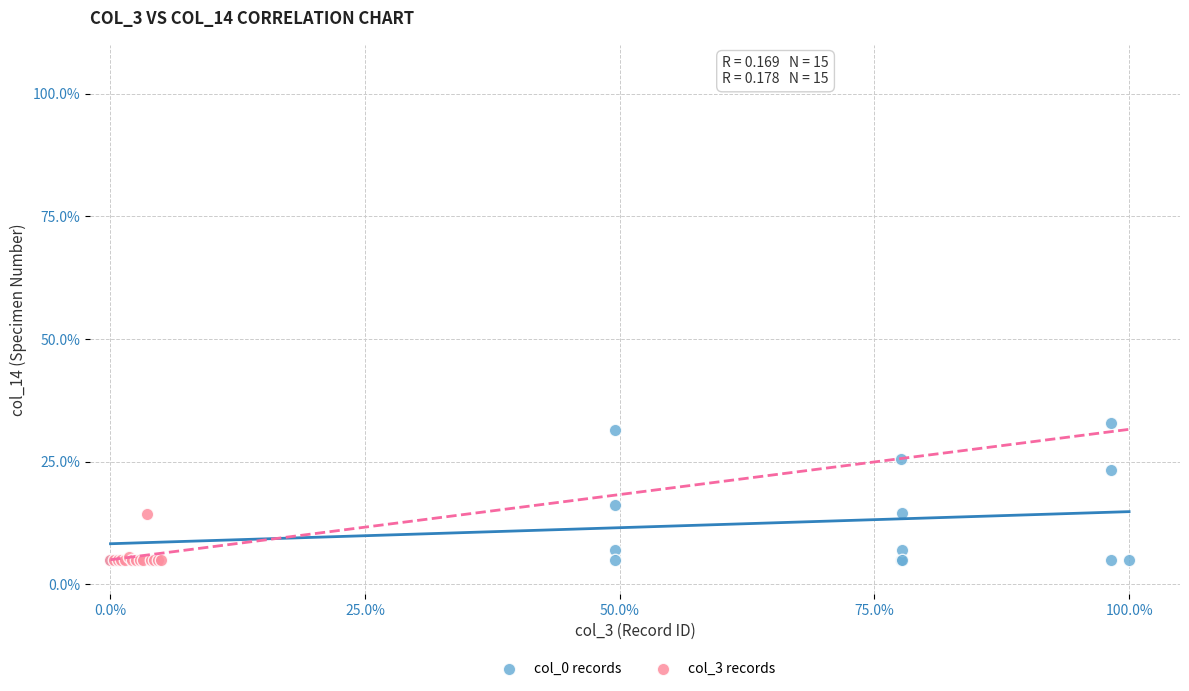

Which series contains the highest Y value?

col_0 records